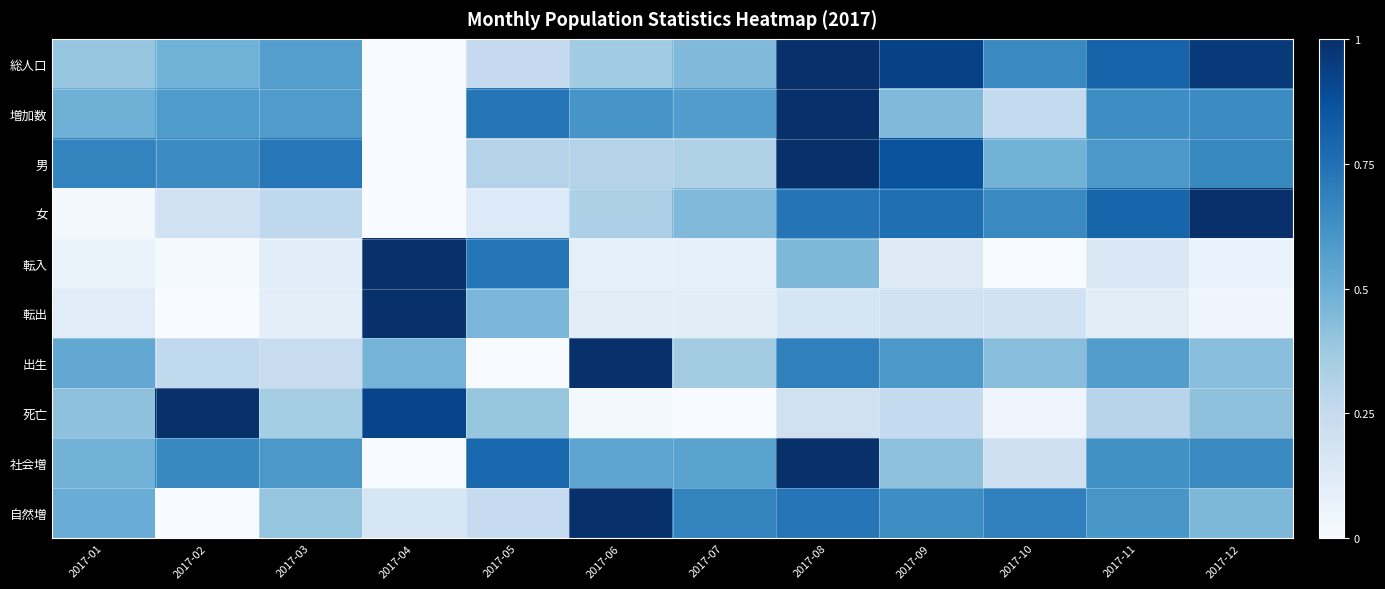

Rank the series by their maximum value, from highest to lowest.

総人口, 増加数, 男, 女, 転入, 転出, 出生, 死亡, 社会増, 自然増